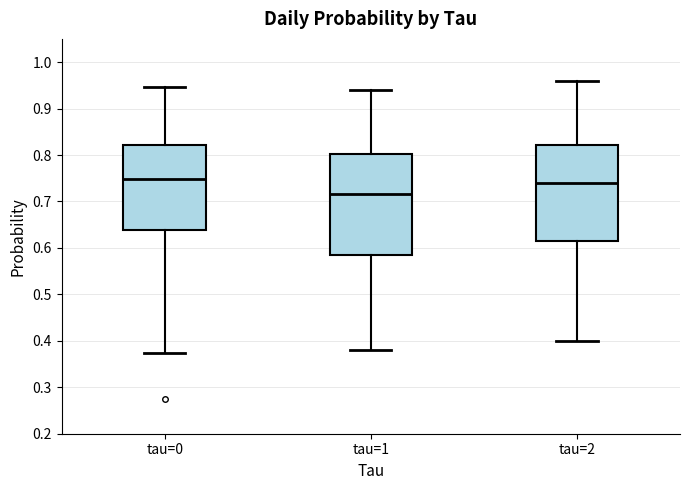

Reading left to right, read every box against the y-axis: the position of its median line, the range the box covers, and the ends of its whiskers. The values are not printed on the chart, so give them approximately, as read against the axis.

tau=0: median 0.75, box 0.64 to 0.82, whiskers 0.37 to 0.95
tau=1: median 0.72, box 0.59 to 0.80, whiskers 0.38 to 0.94
tau=2: median 0.74, box 0.62 to 0.82, whiskers 0.40 to 0.96